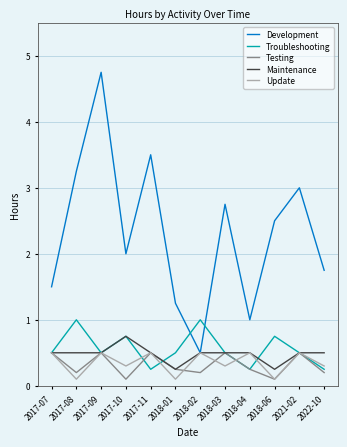

What is the spread (max minus min) of values at 2018-06?

2.4